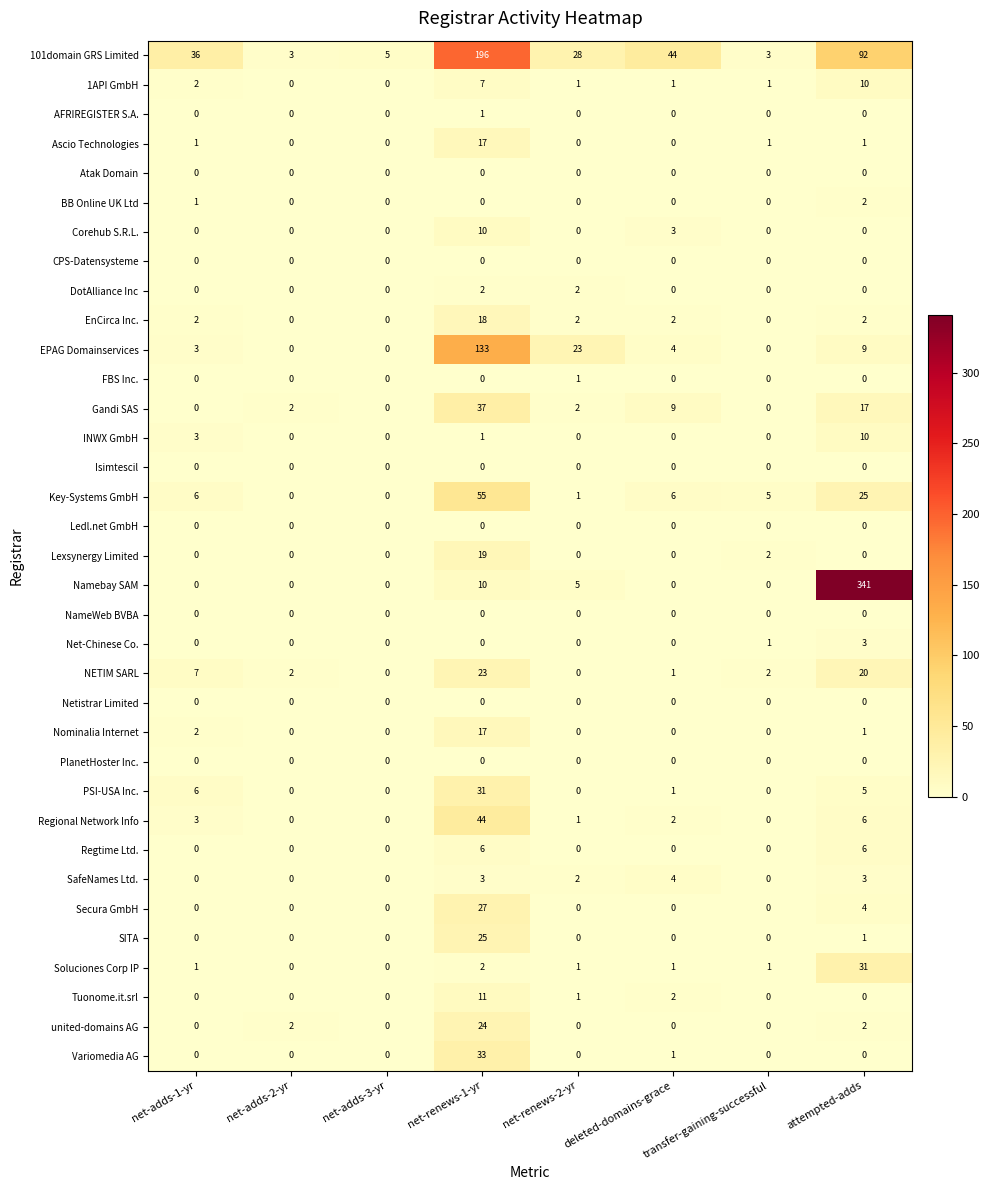

The Tuonome.it.srl series shows 0 at net-adds-3-yr. True or false?

True